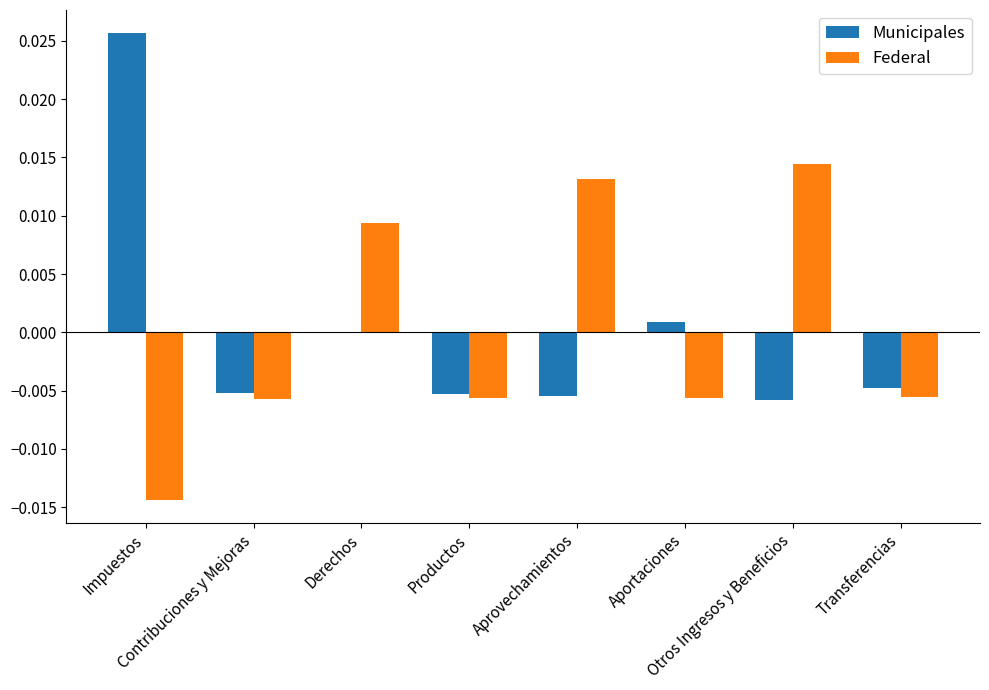

Which category has the highest value across all series?

Impuestos